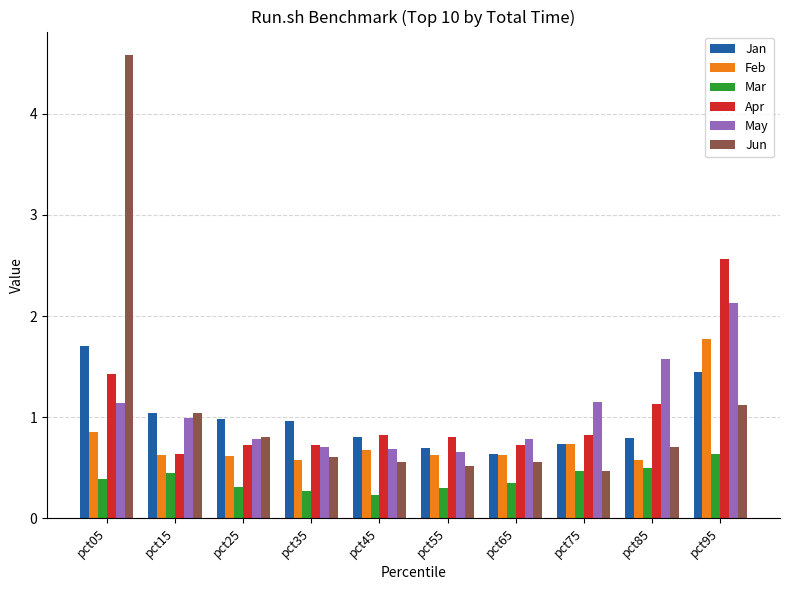

Read the Jun value at pct05.

4.6